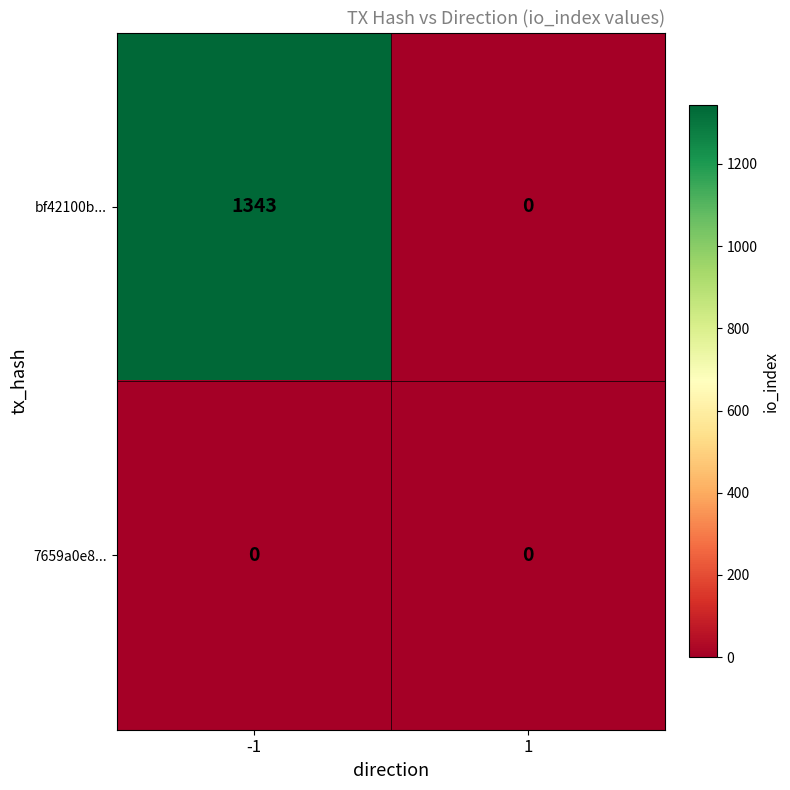

Which series has the largest total across all categories?

bf42100b...